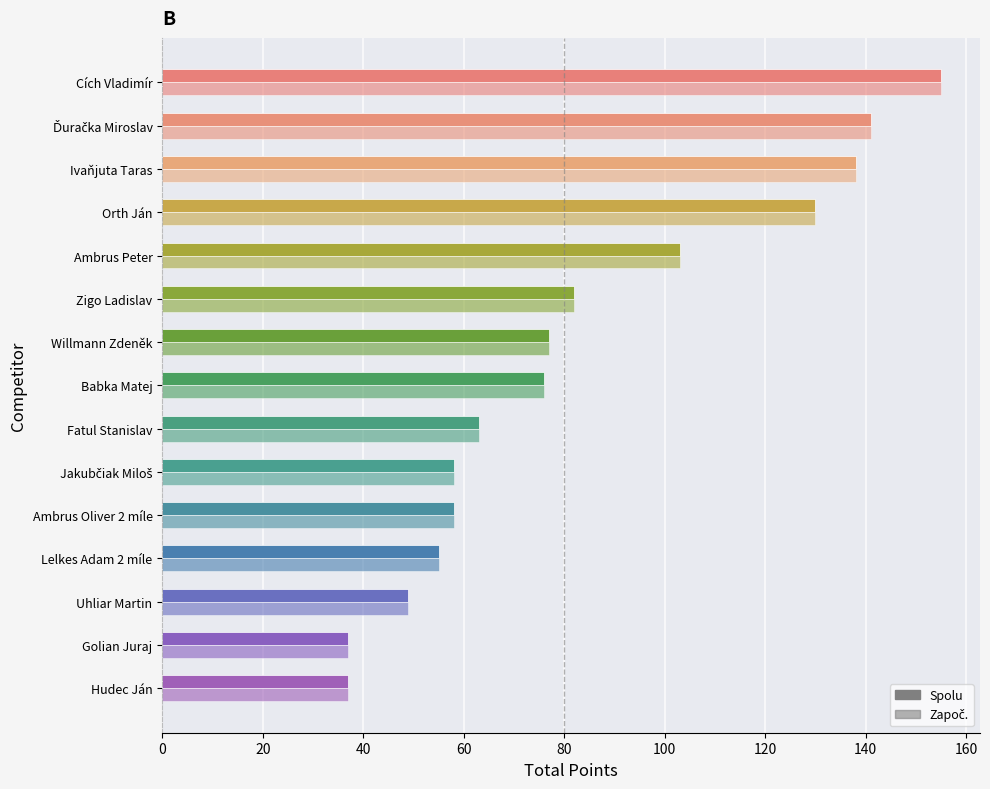

What is the maximum value for Započ.?

155